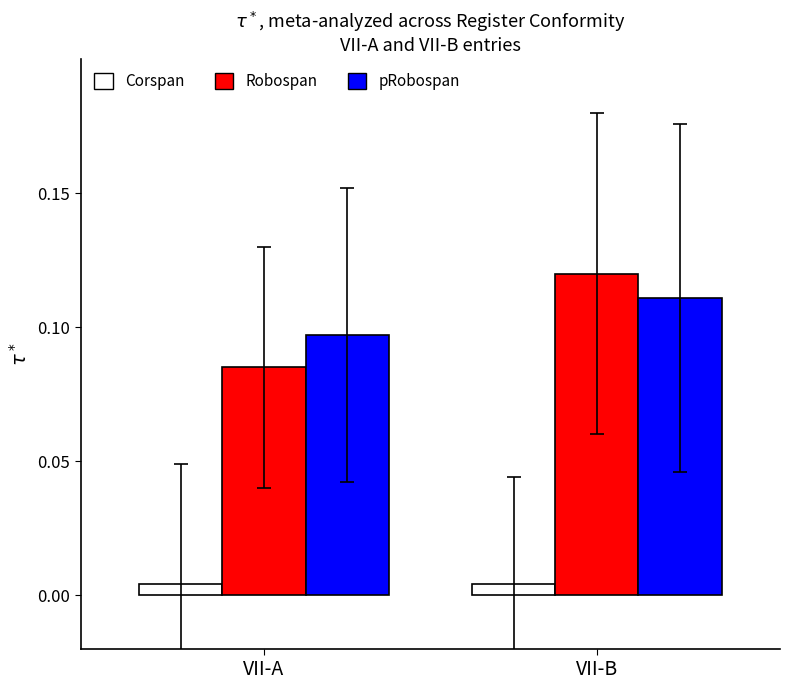

Where is Robospan nearest to the value 0?

VII-A